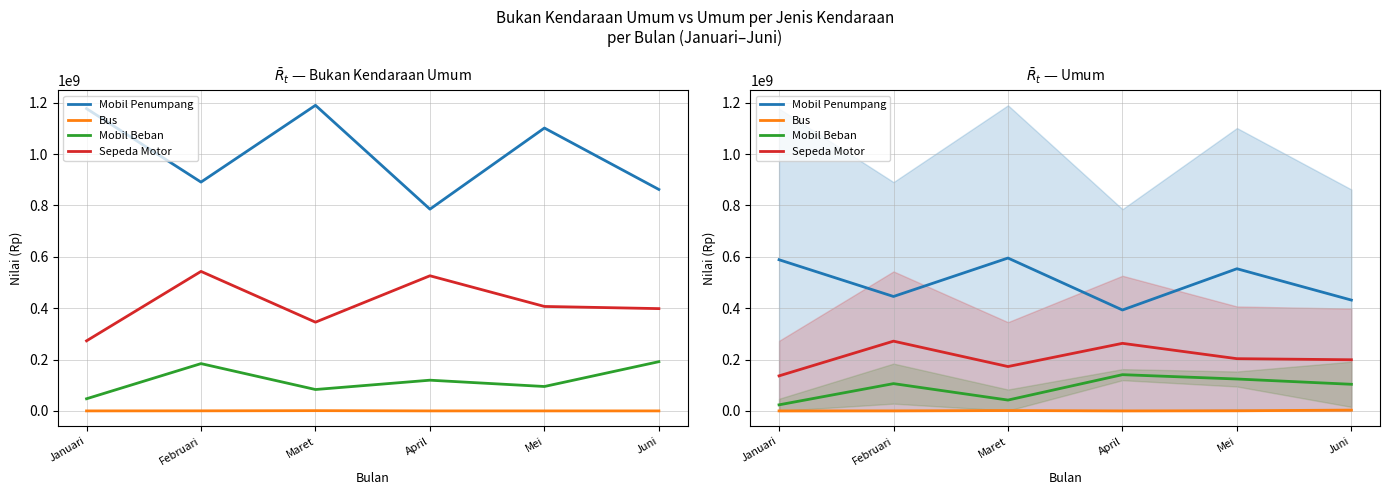

What is the label of the 2nd point from the right?

Mei